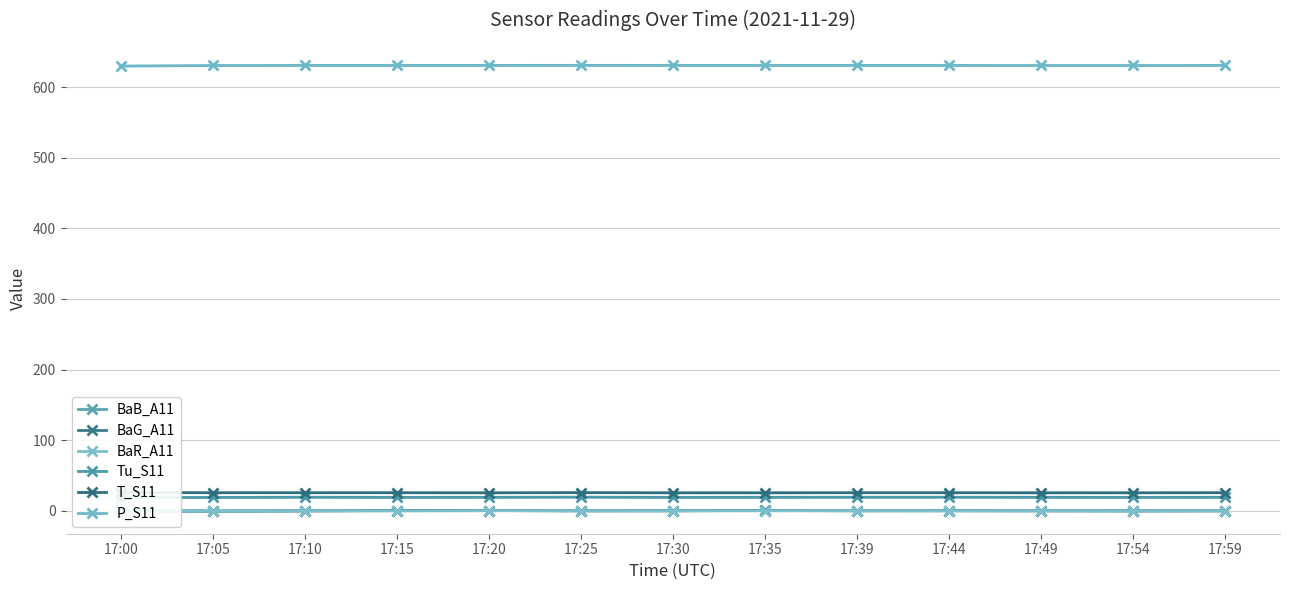

True or false: Tu_S11 and T_S11 intersect in this chart.

False